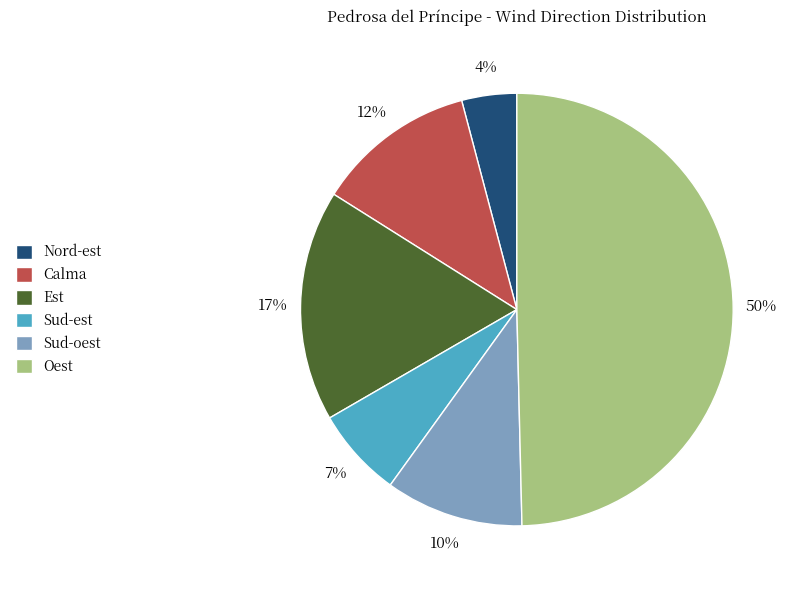

Which slice is the largest?

Oest